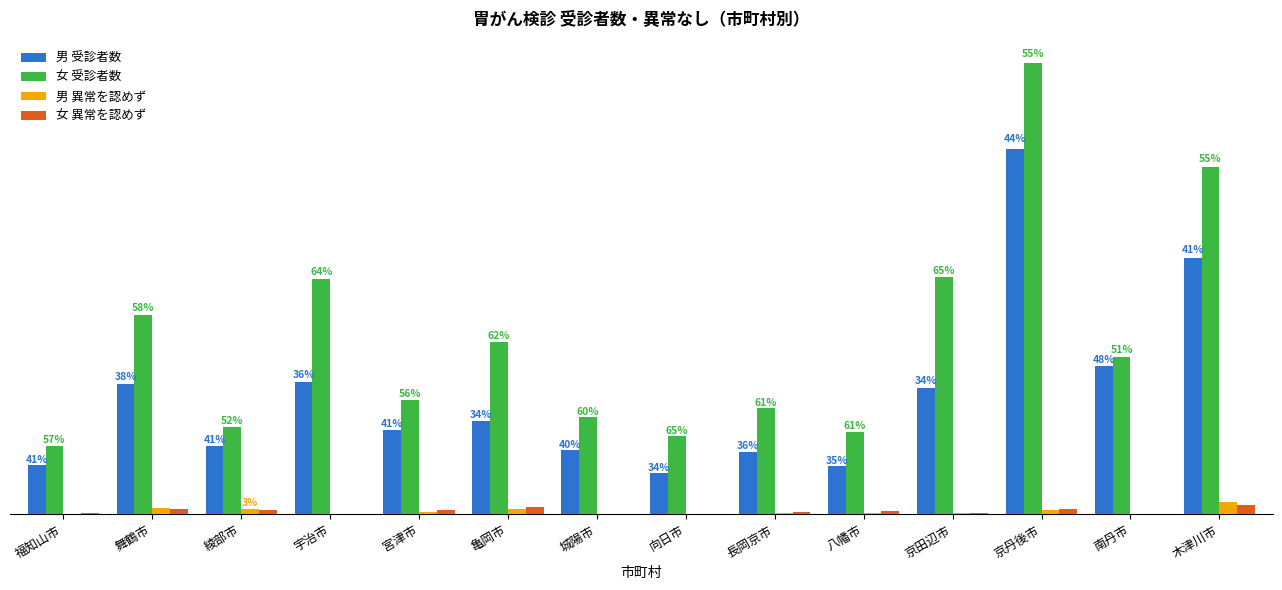

What are all the series names shown in the legend?

男 受診者数, 女 受診者数, 男 異常を認めず, 女 異常を認めず